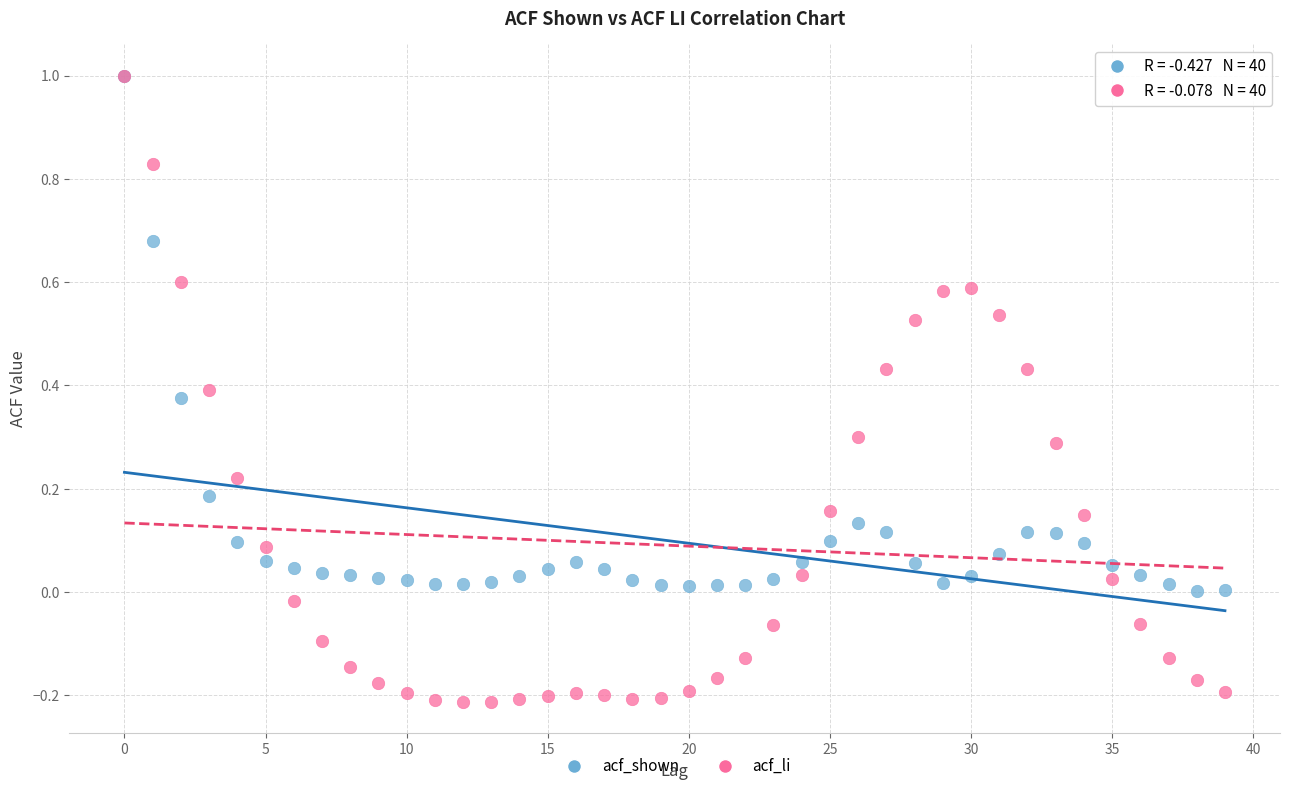

What are all the series names shown in the legend?

acf_shown, acf_li